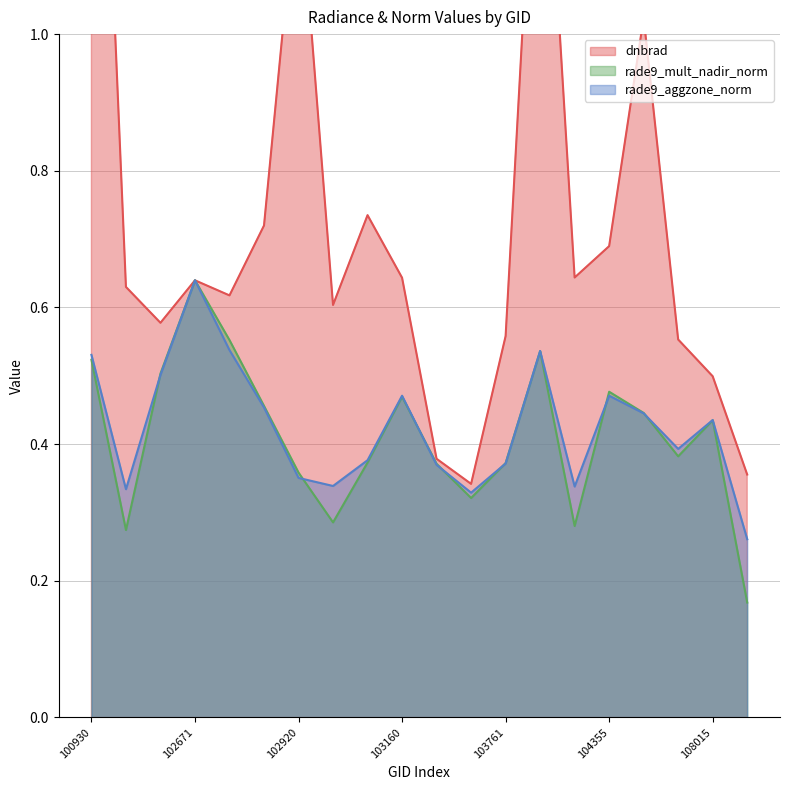

Count the rade9_aggzone_norm values in the range 0 to 1.

20